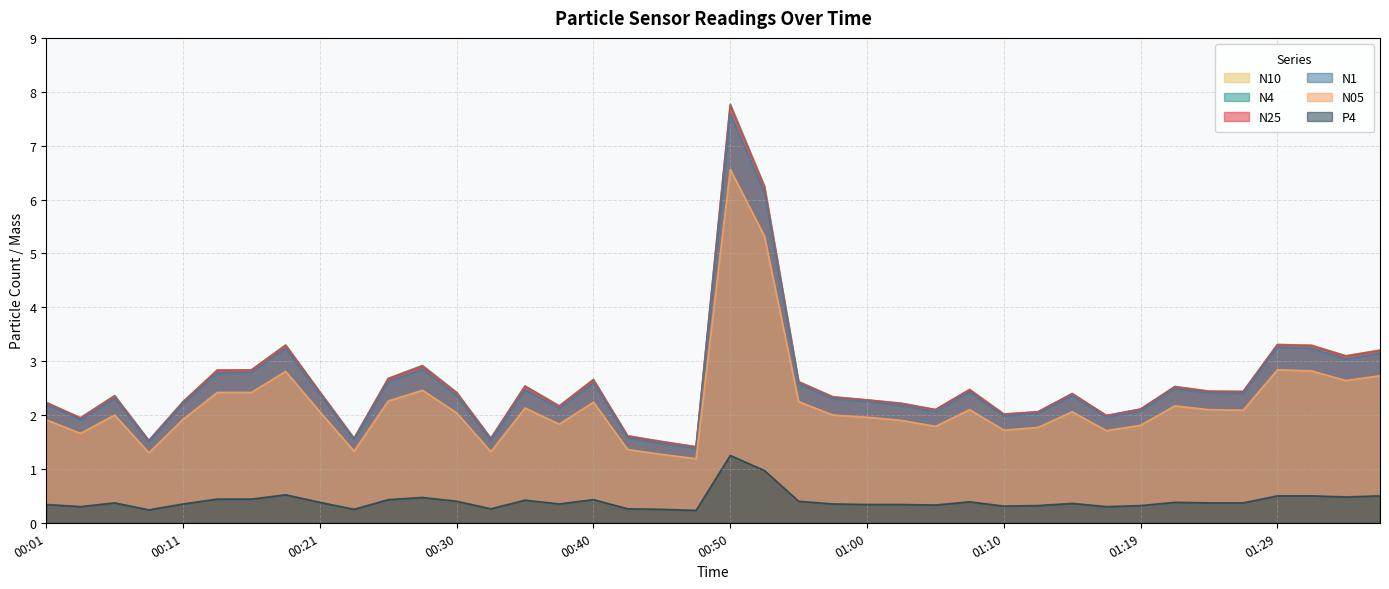

What is the value of the P4 point at the 26th from the left?

0.3